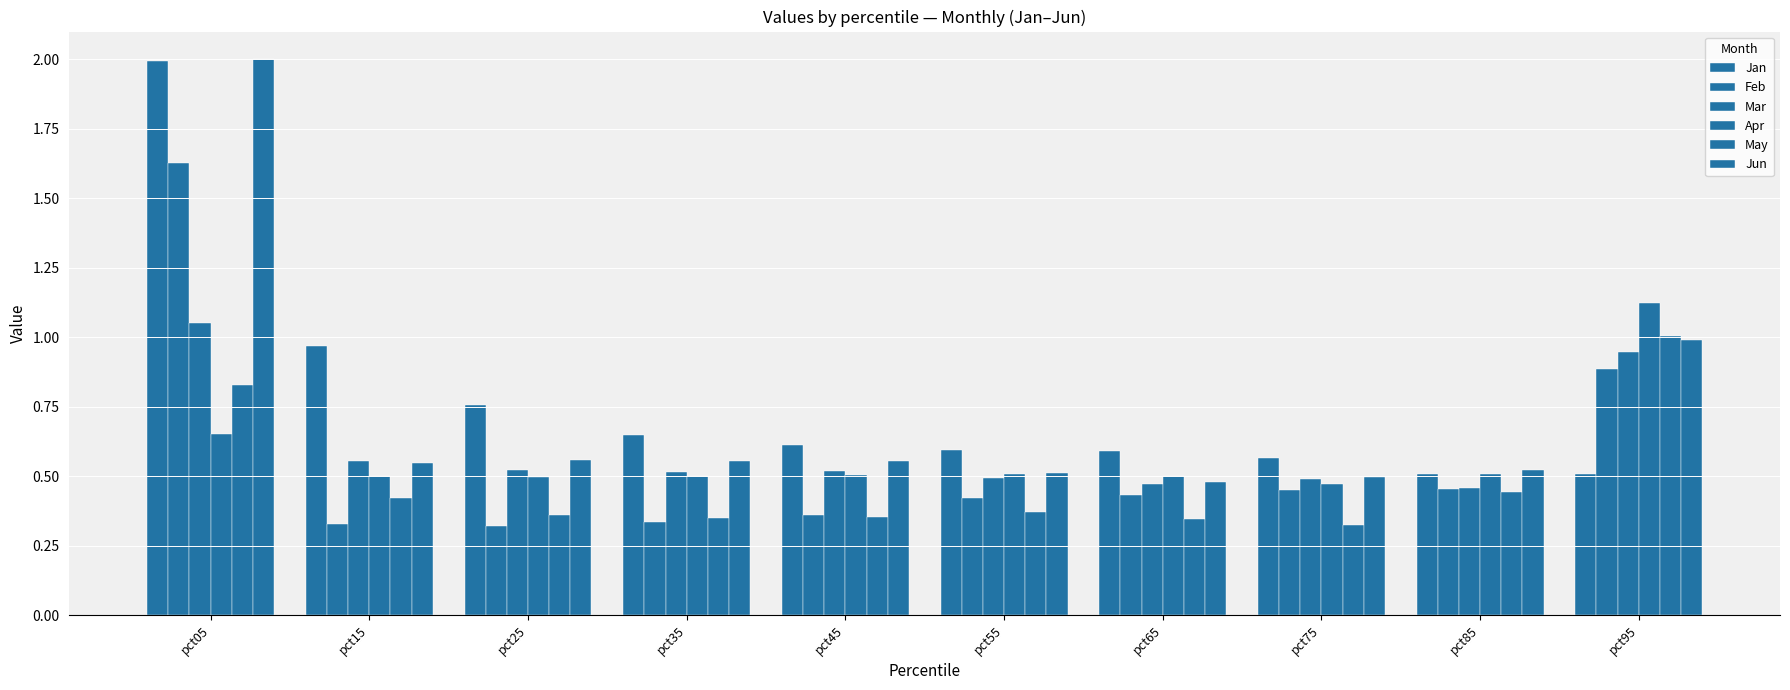

How many bars are there in each group?

6